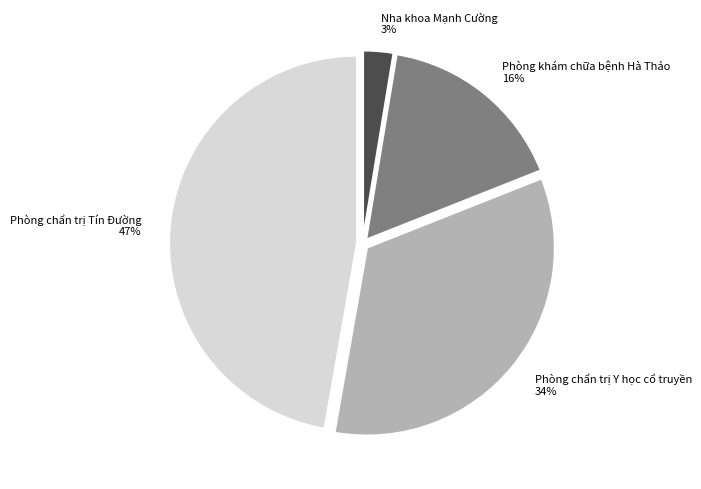

What is the smallest slice in the pie chart?

Nha khoa Mạnh Cường